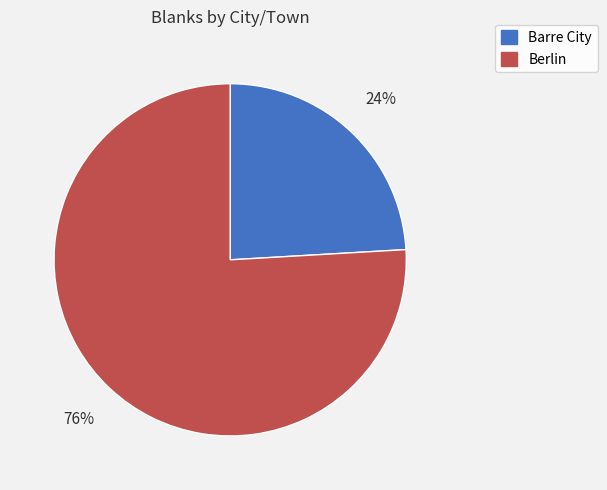

What is the ratio of the value at Berlin to the value at Barre City?

3.2